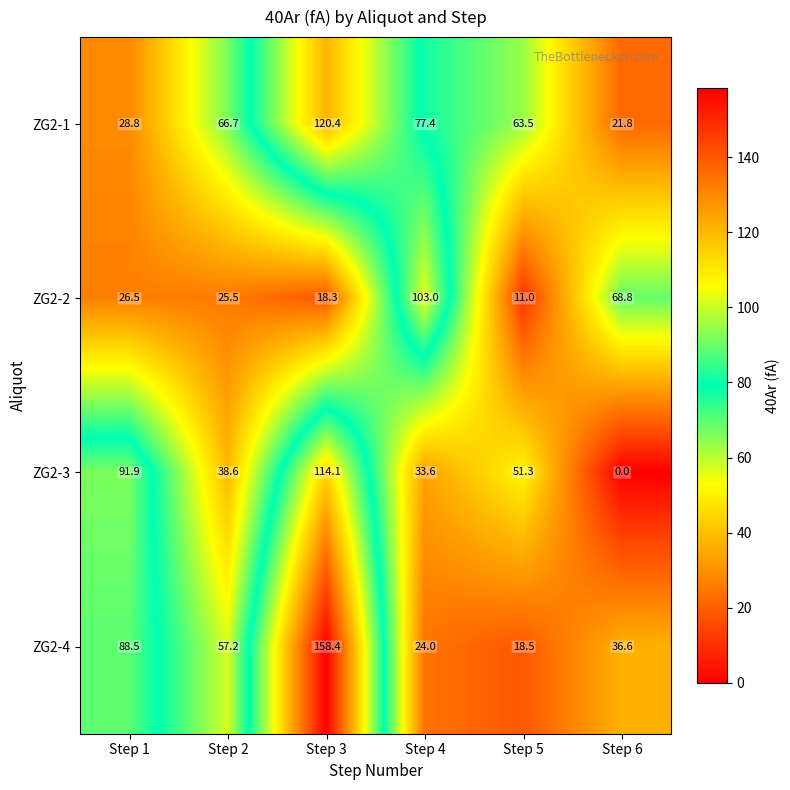

True or false: ZG2-4 has a value of 18.5 at Step 5.

True